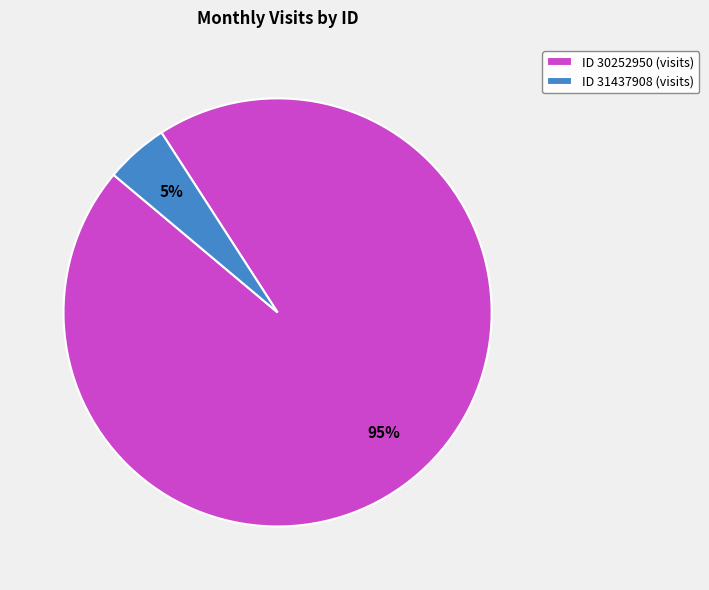

Is the sum of ID 30252950 (visits) and ID 31437908 (visits) greater than half?

Yes